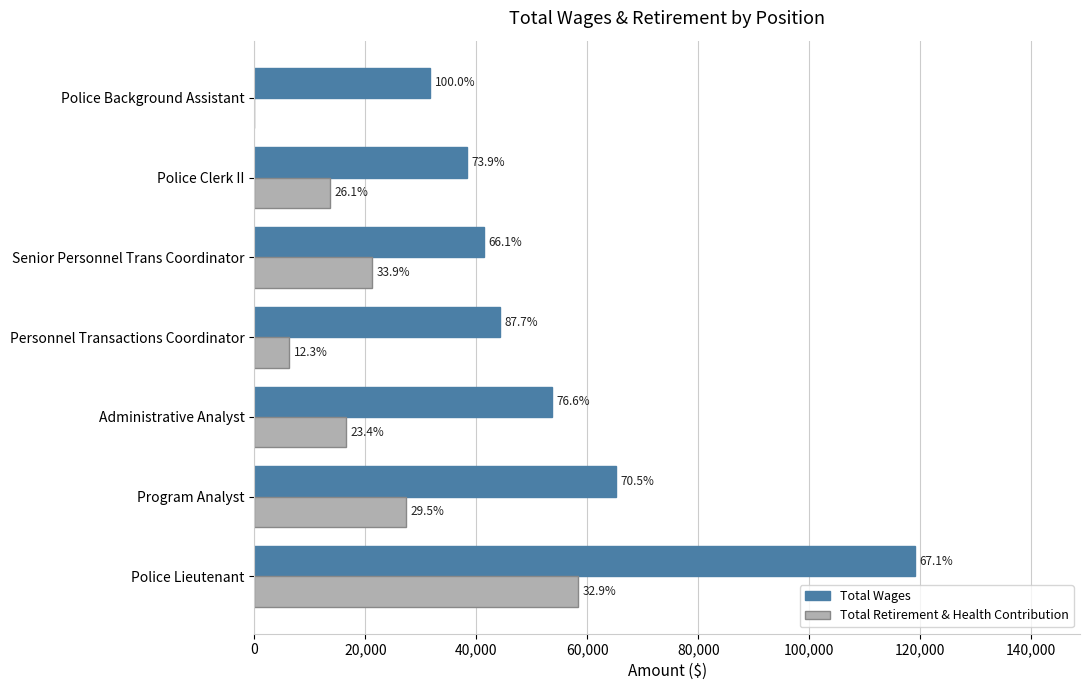

What position from the right is Police Lieutenant?

7